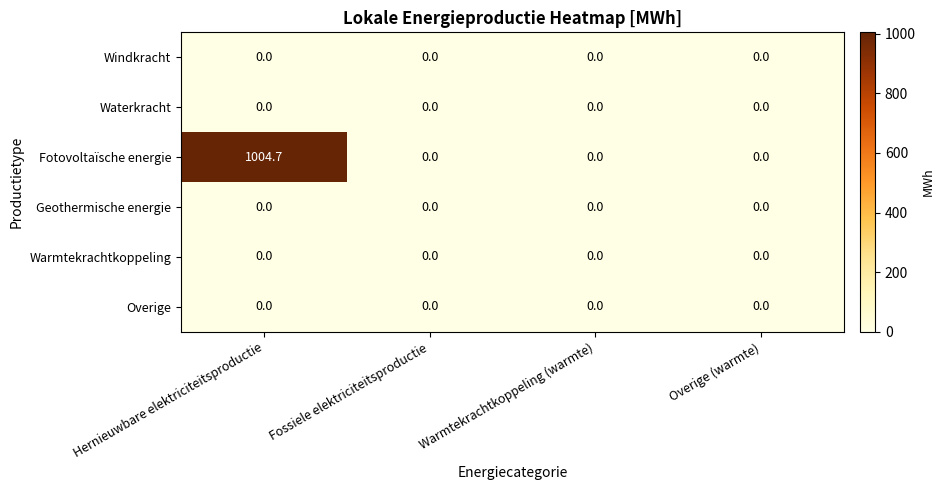

Which category has the highest value across all series?

Hernieuwbare elektriciteitsproductie